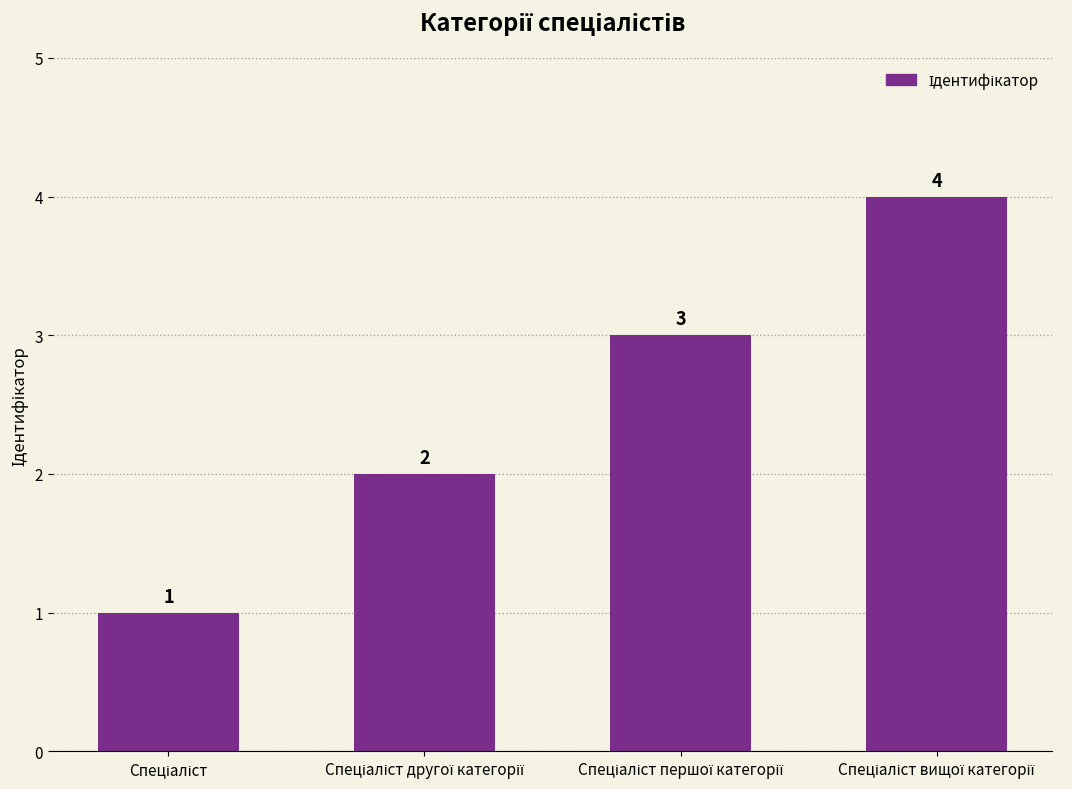

How many data points are less than 3?

2